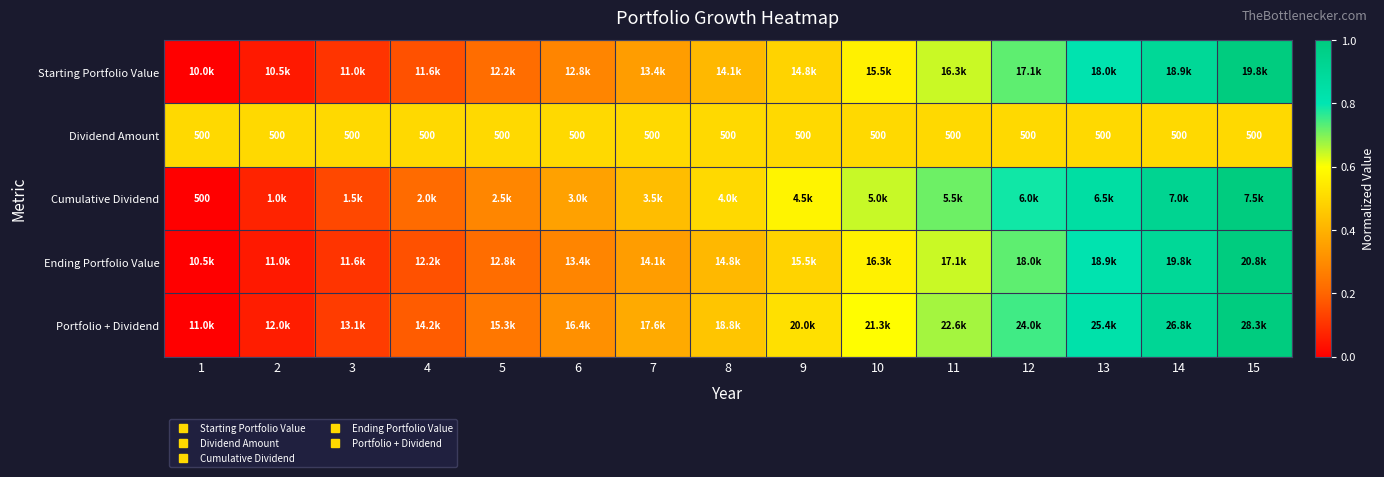

Which has a higher value, 1 or 5?

5